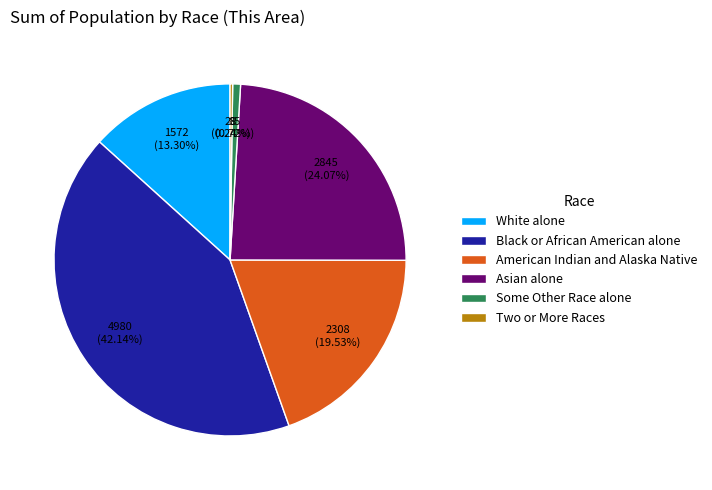

What is the largest slice in the pie chart?

Black or African American alone